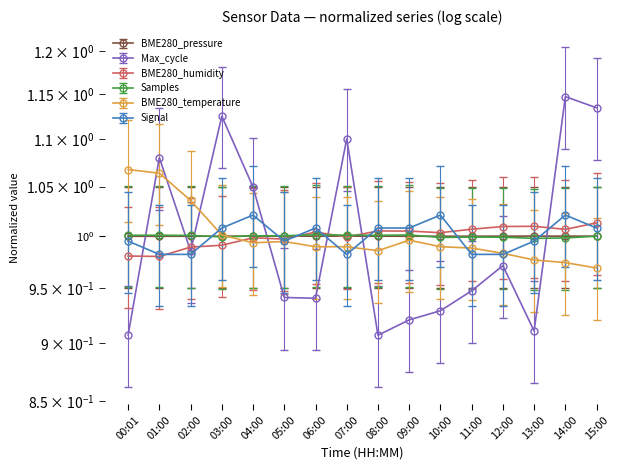

At 10:00, list the series in order from smallest to largest.

Max_cycle, BME280_temperature, BME280_pressure, BME280_humidity, Samples, Signal